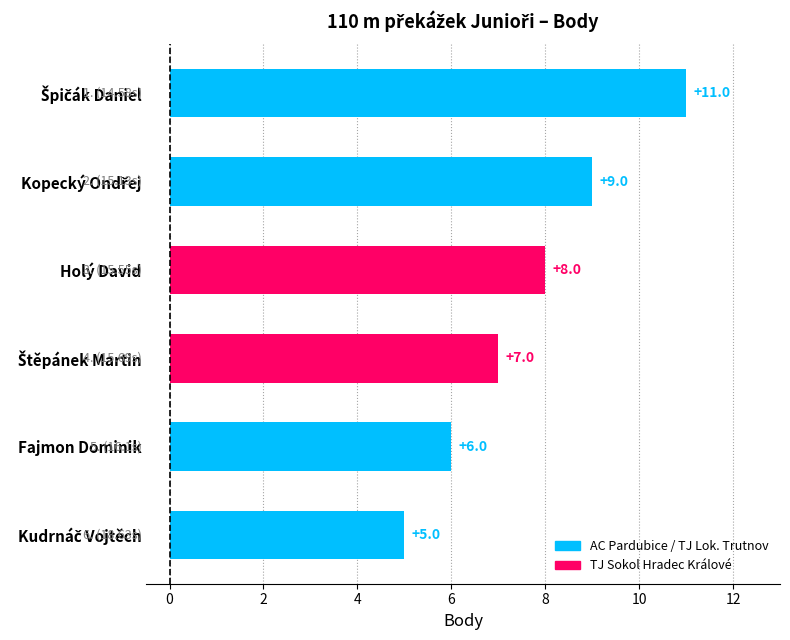

What is the difference between the values at Holý David and Fajmon Dominik?

2